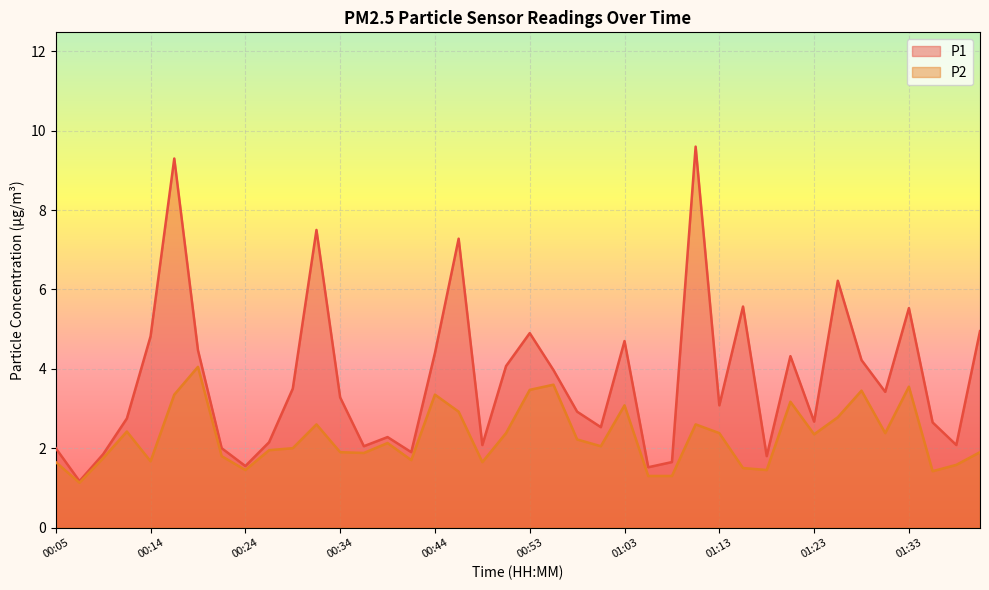

True or false: P2 has a value of 1.1 at 00:07.

True